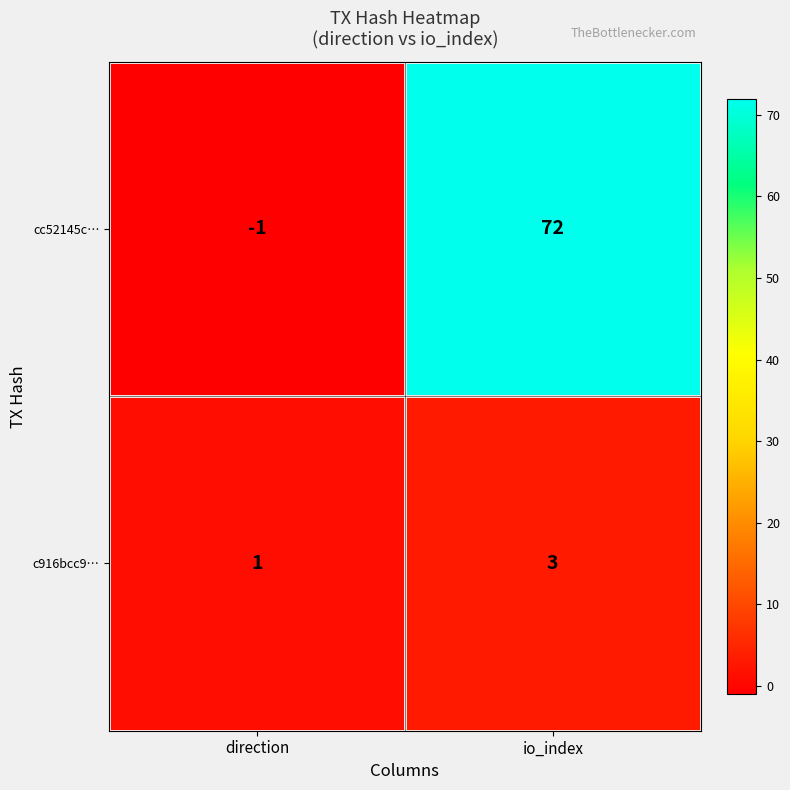

What is the sum of the c916bcc9… values at io_index and direction?

4